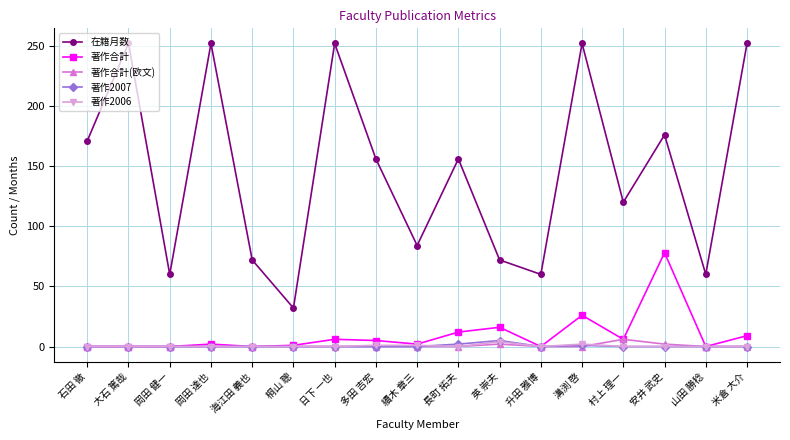

How many data points does each series have?

17